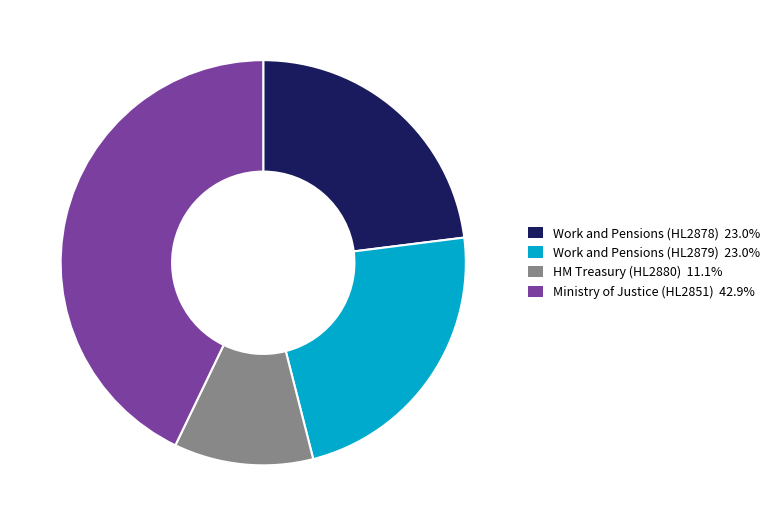

Does any single category account for the majority?

No